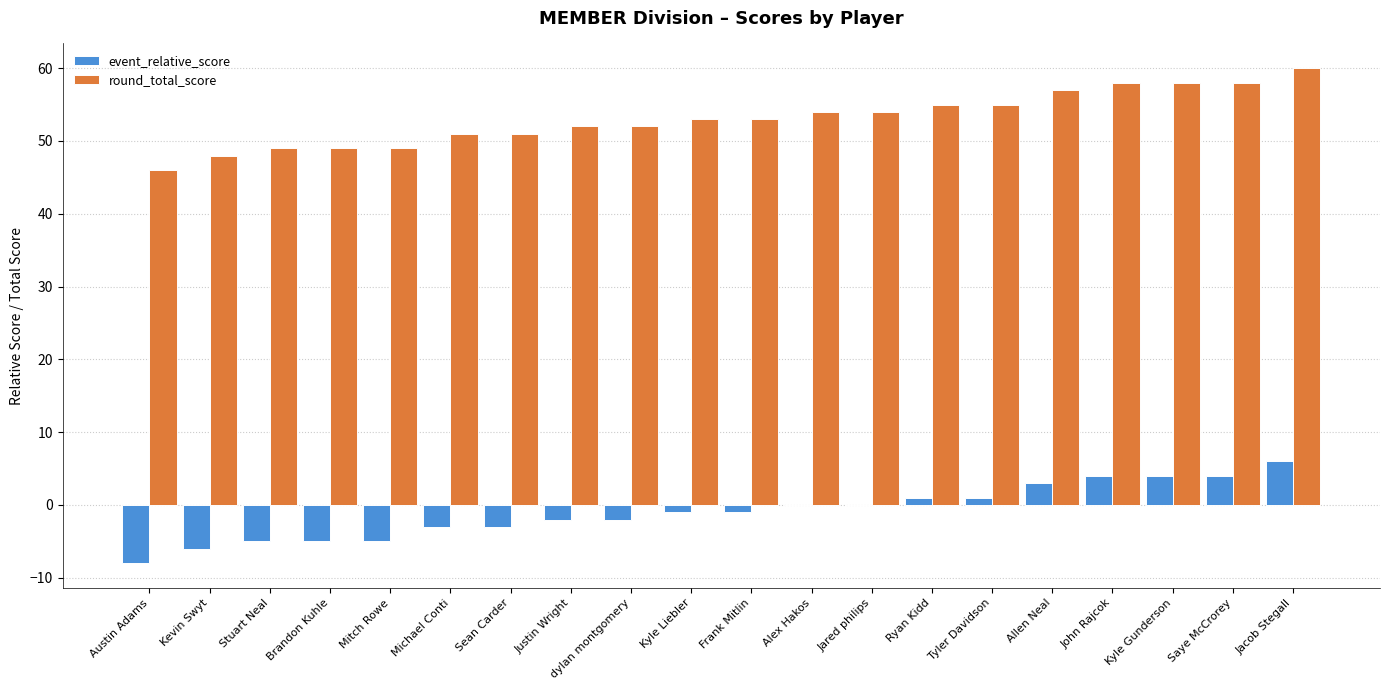

What is the maximum value shown in the chart?

60